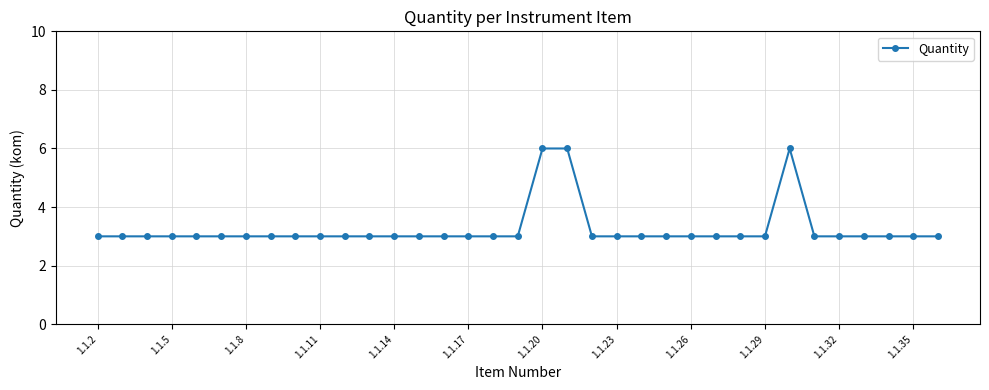

True or false: there are more than 0 points higher than both neighbors.

True